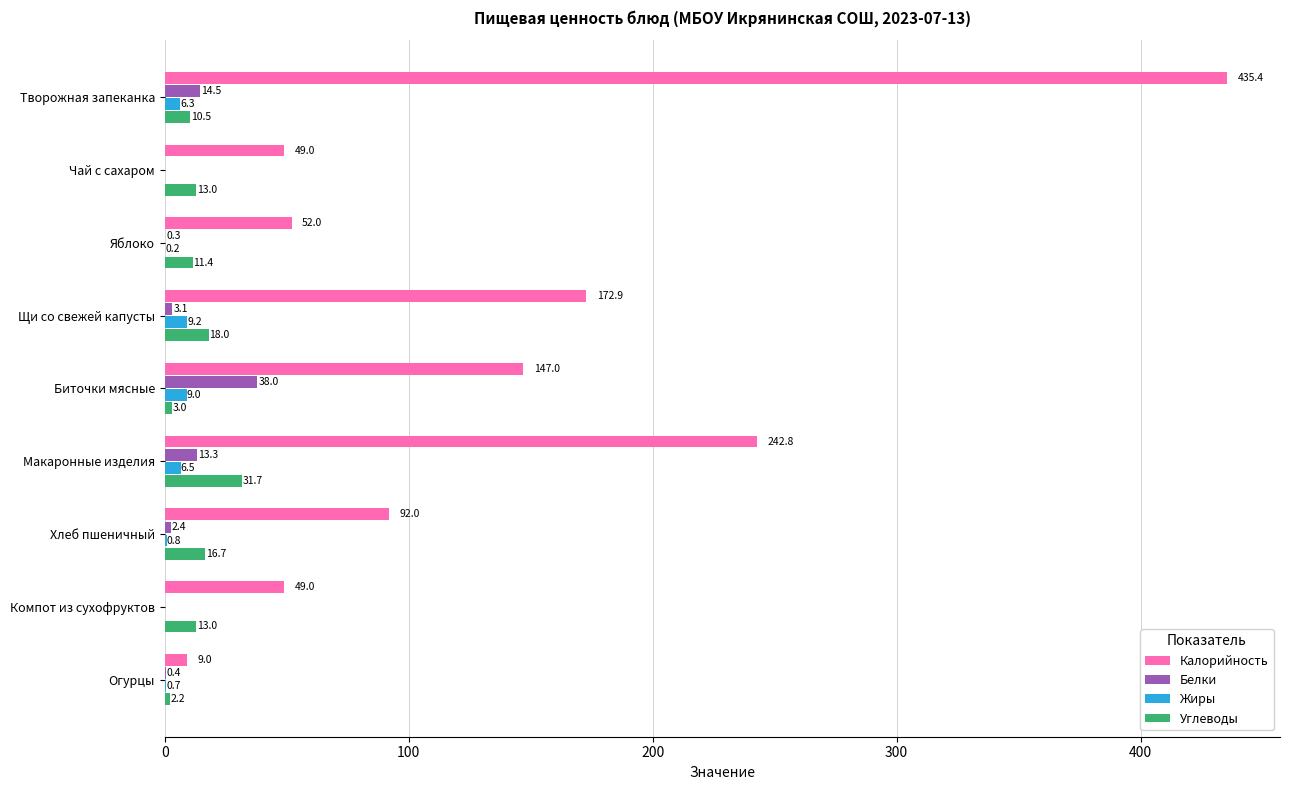

Which series has the largest total across all categories?

Калорийность